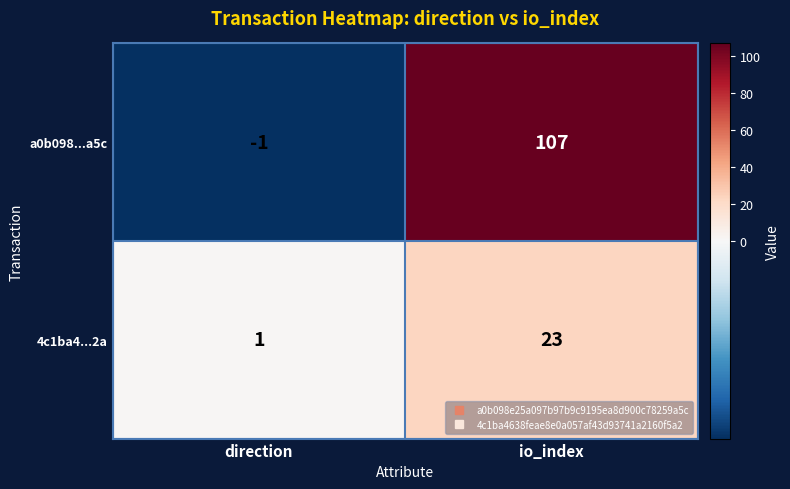

What is the average value of the a0b098...a5c series?

53